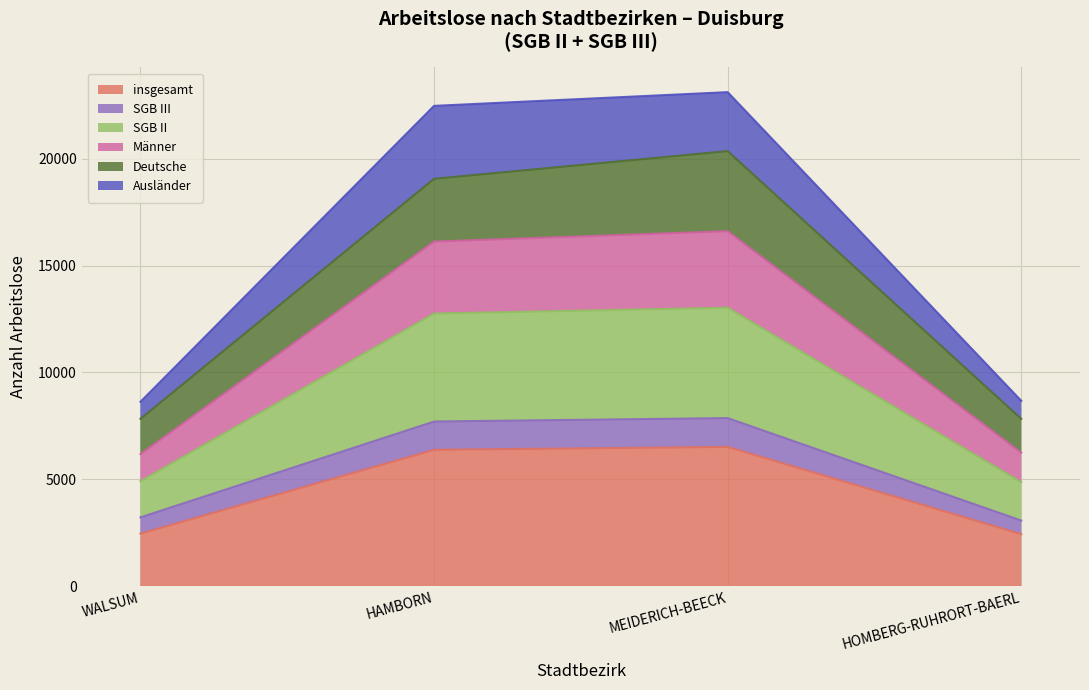

What is the total value across all series at MEIDERICH-BEECK?

23116